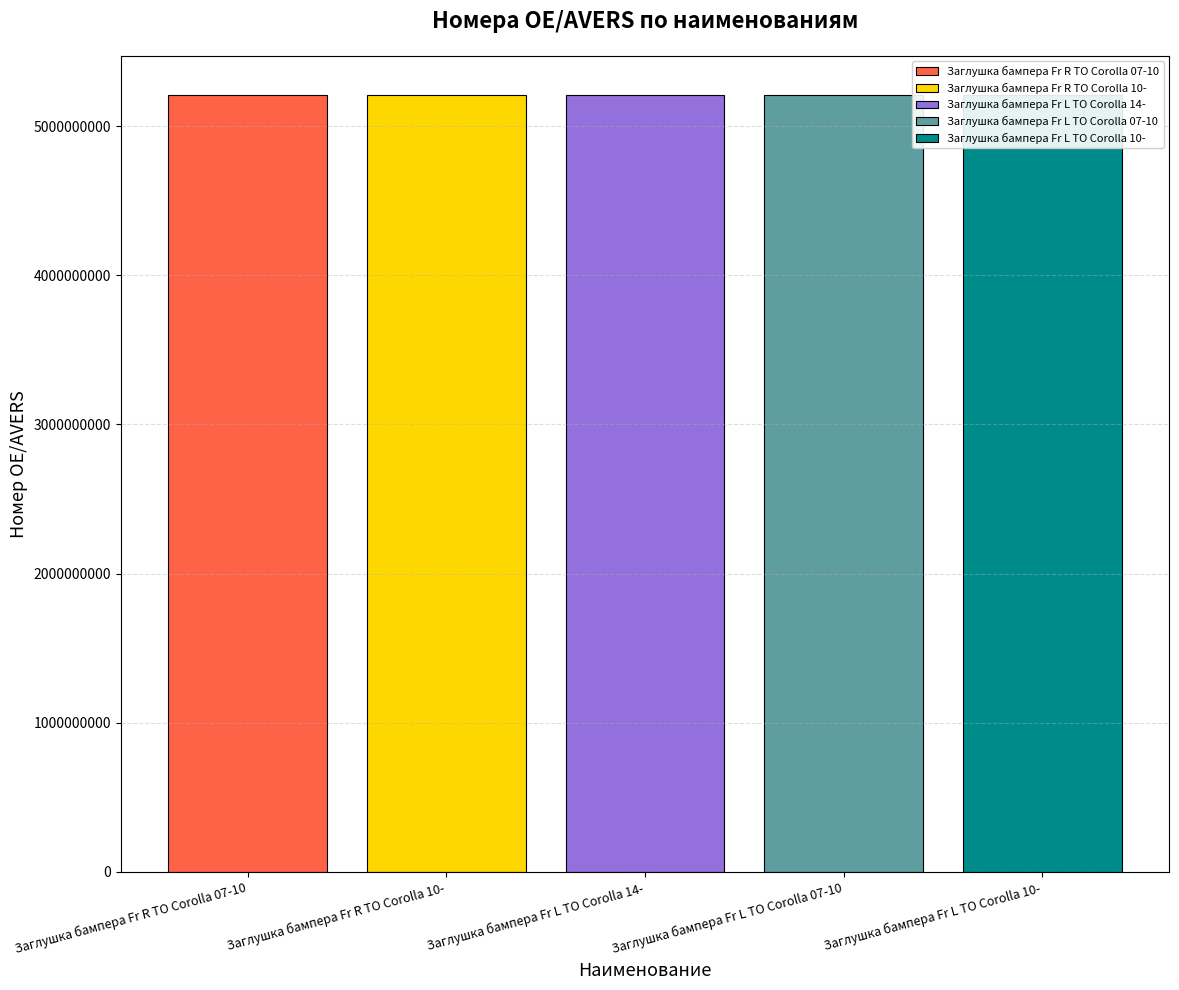

Rank the categories by value from lowest to highest.

Заглушка бампера Fr R TO Corolla 07-10, Заглушка бампера Fr R TO Corolla 10-, Заглушка бампера Fr L TO Corolla 14-, Заглушка бампера Fr L TO Corolla 07-10, Заглушка бампера Fr L TO Corolla 10-